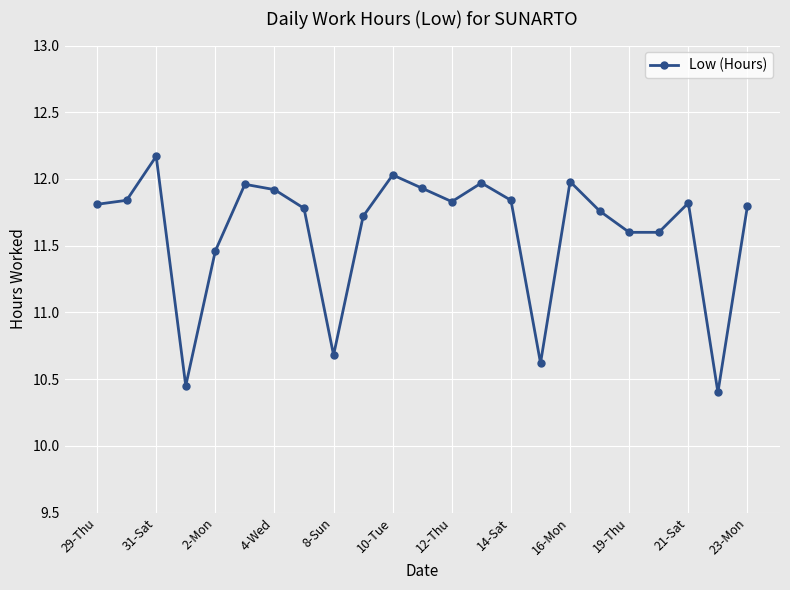

Does the chart have visible grid lines?

Yes